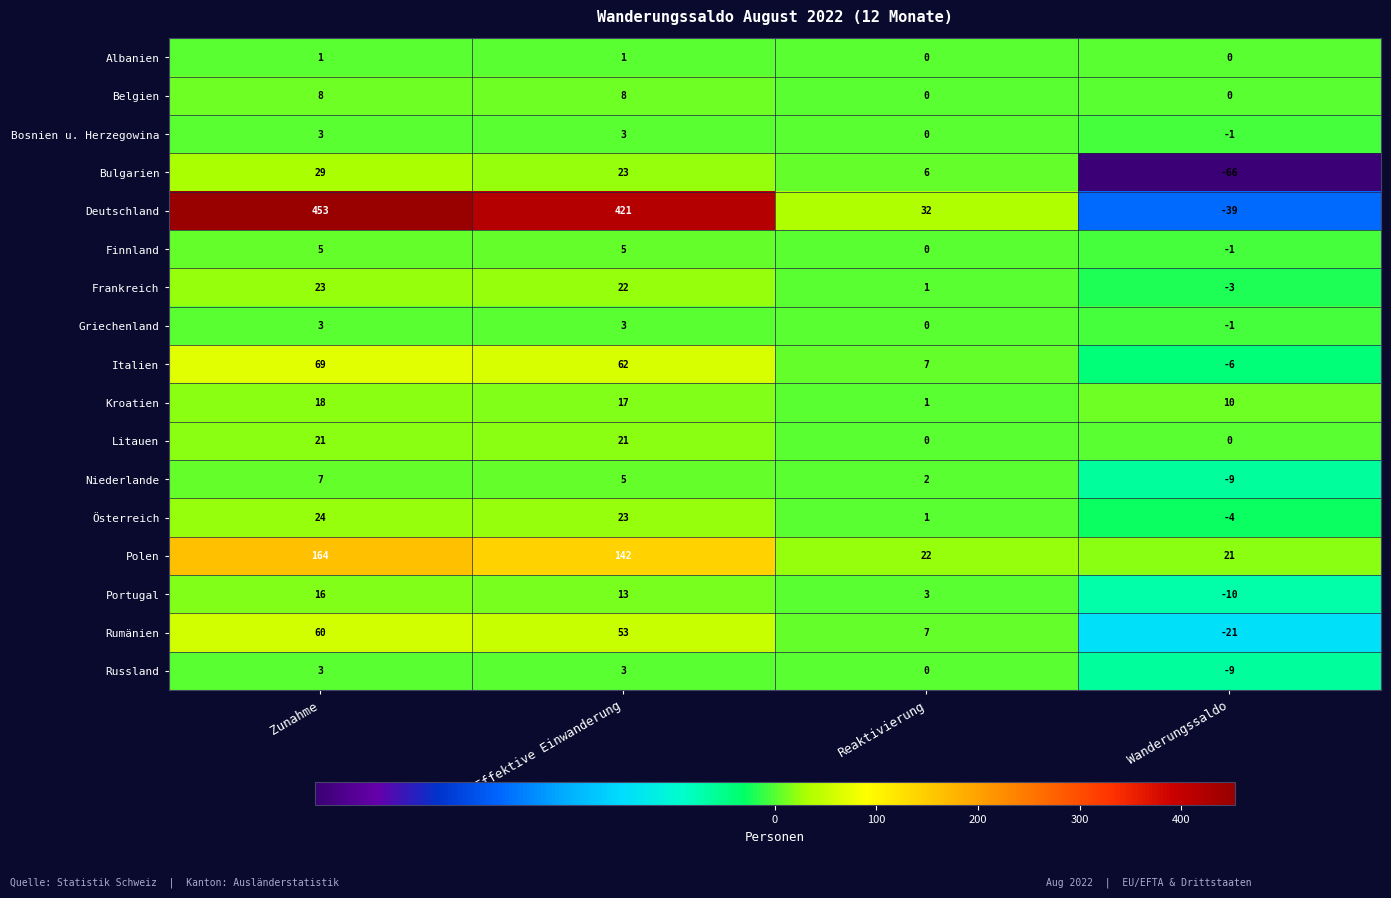

What is the sum of the Österreich values at Wanderungssaldo and Reaktivierung?

-3